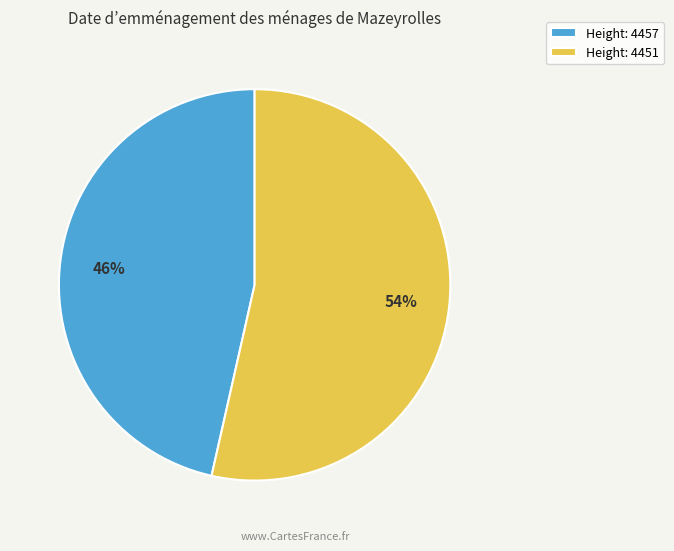

Rank the categories by value from lowest to highest.

Height: 4457, Height: 4451